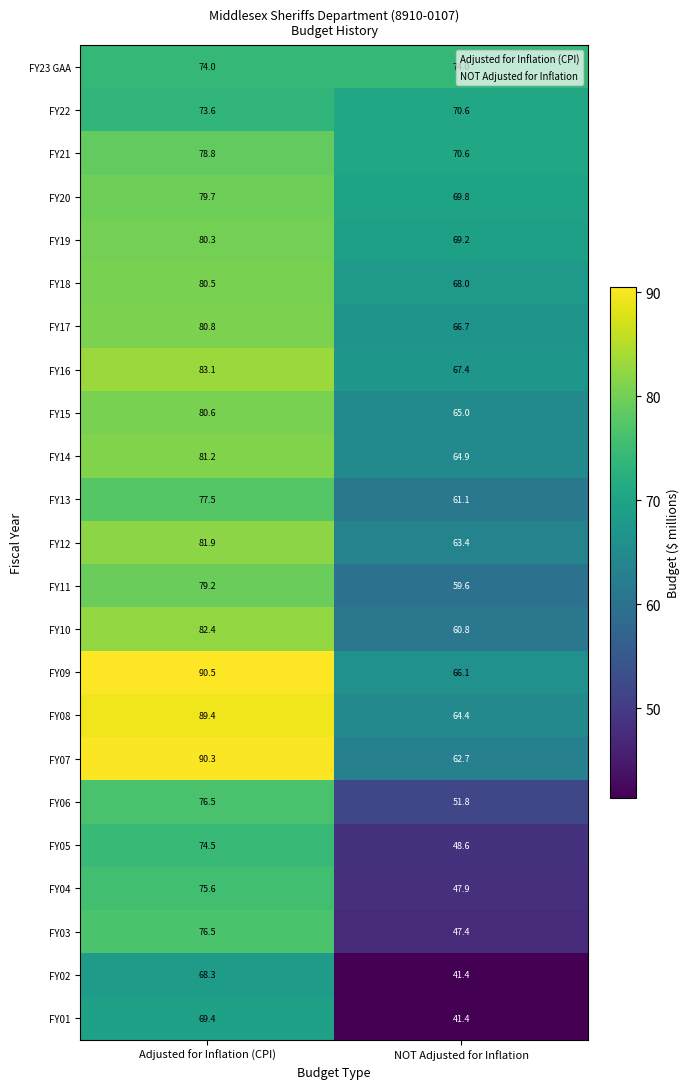

What is the total value across all series at Adjusted for Inflation (CPI)?

1824.6